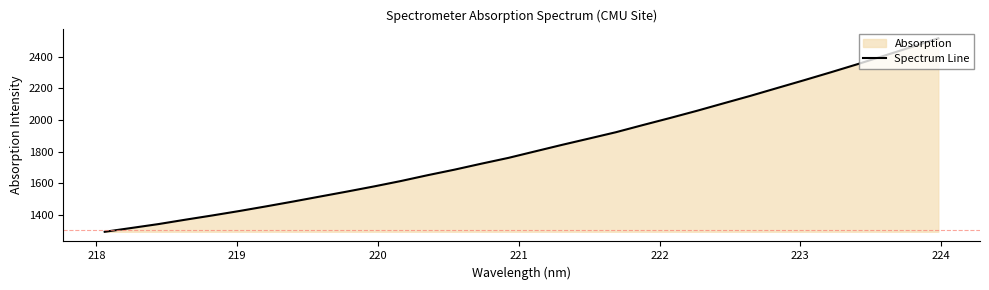

How many data points are less than 1801?

16